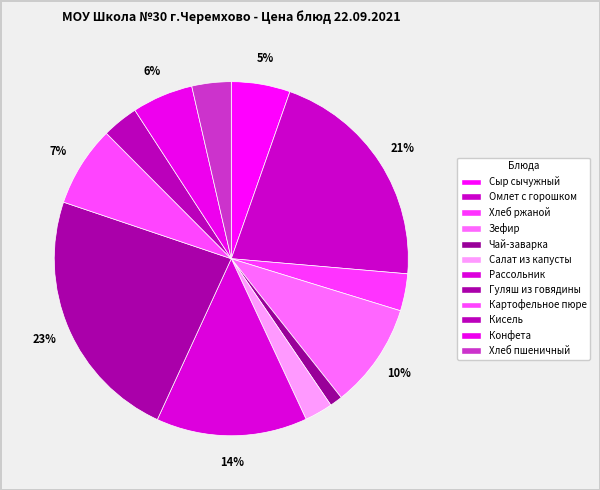

True or false: Конфета accounts for 6% of the total.

True